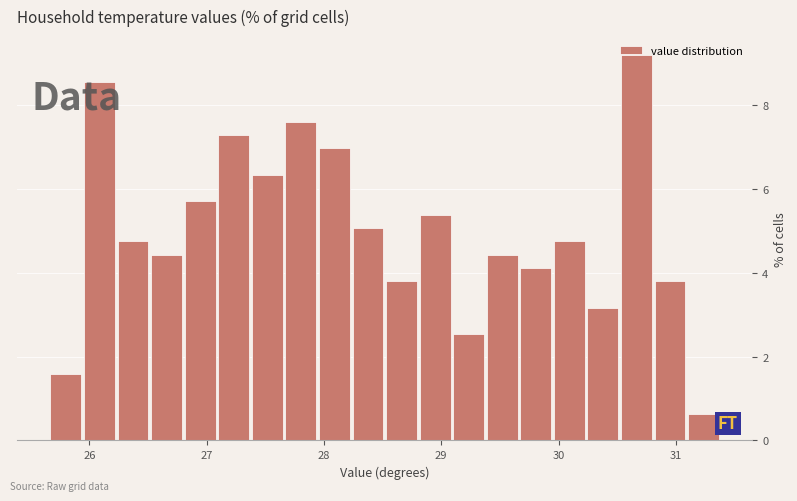

Read against the x-axis, roughly where is the centre of the tallest bar?

30.7